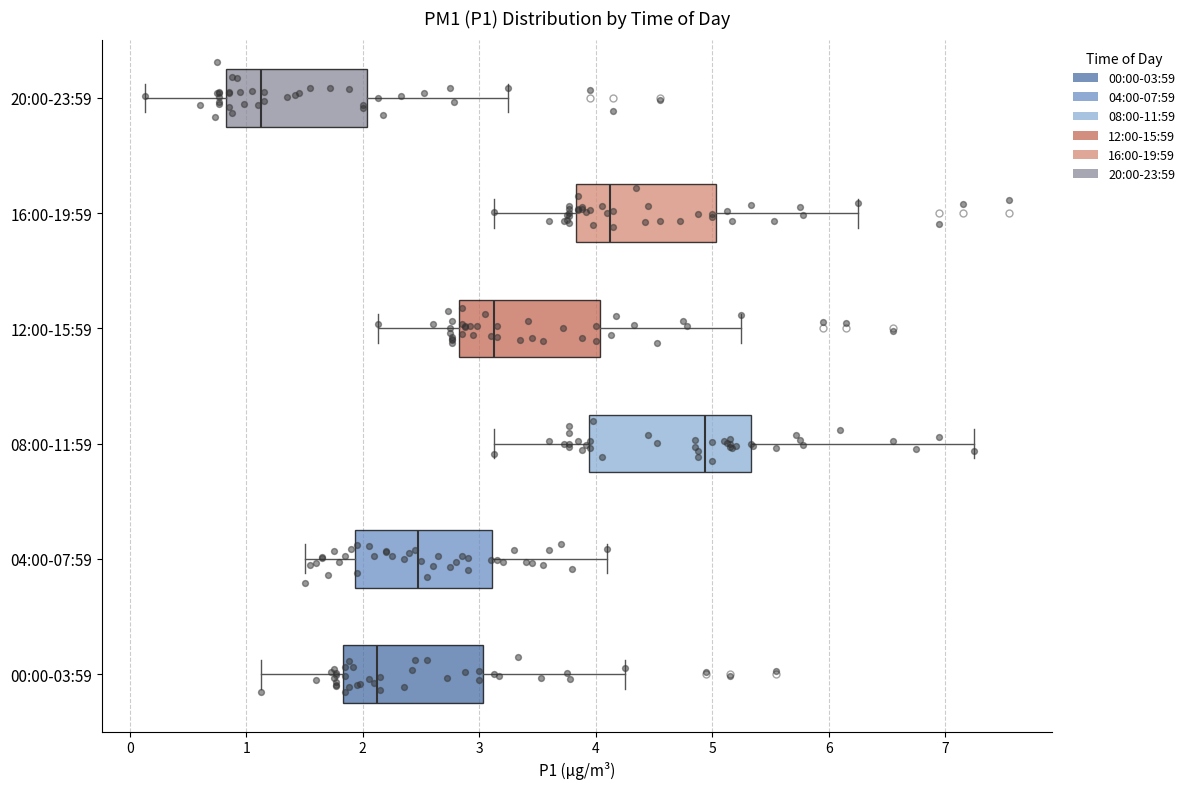

Reading bottom to top, read every box against the x-axis: the position of its median line, the range the box covers, and the ends of its whiskers. The values are not printed on the chart, so give them approximately, as read against the axis.

00:00-03:59: median 2.1, box 1.8 to 3.0, whiskers 1.1 to 4.3
04:00-07:59: median 2.5, box 1.9 to 3.1, whiskers 1.5 to 4.1
08:00-11:59: median 4.9, box 3.9 to 5.3, whiskers 3.1 to 7.3
12:00-15:59: median 3.1, box 2.8 to 4.0, whiskers 2.1 to 5.3
16:00-19:59: median 4.1, box 3.8 to 5.0, whiskers 3.1 to 6.3
20:00-23:59: median 1.1, box 0.8 to 2.0, whiskers 0.1 to 3.3